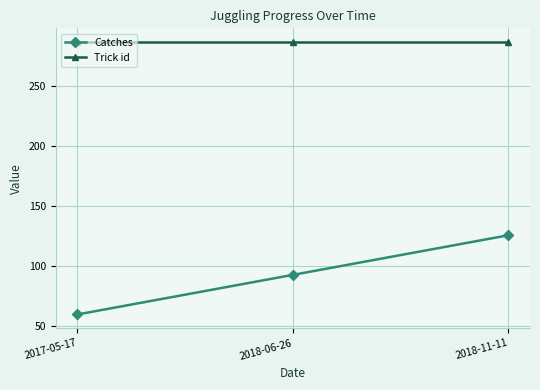

Does the chart have visible grid lines?

Yes